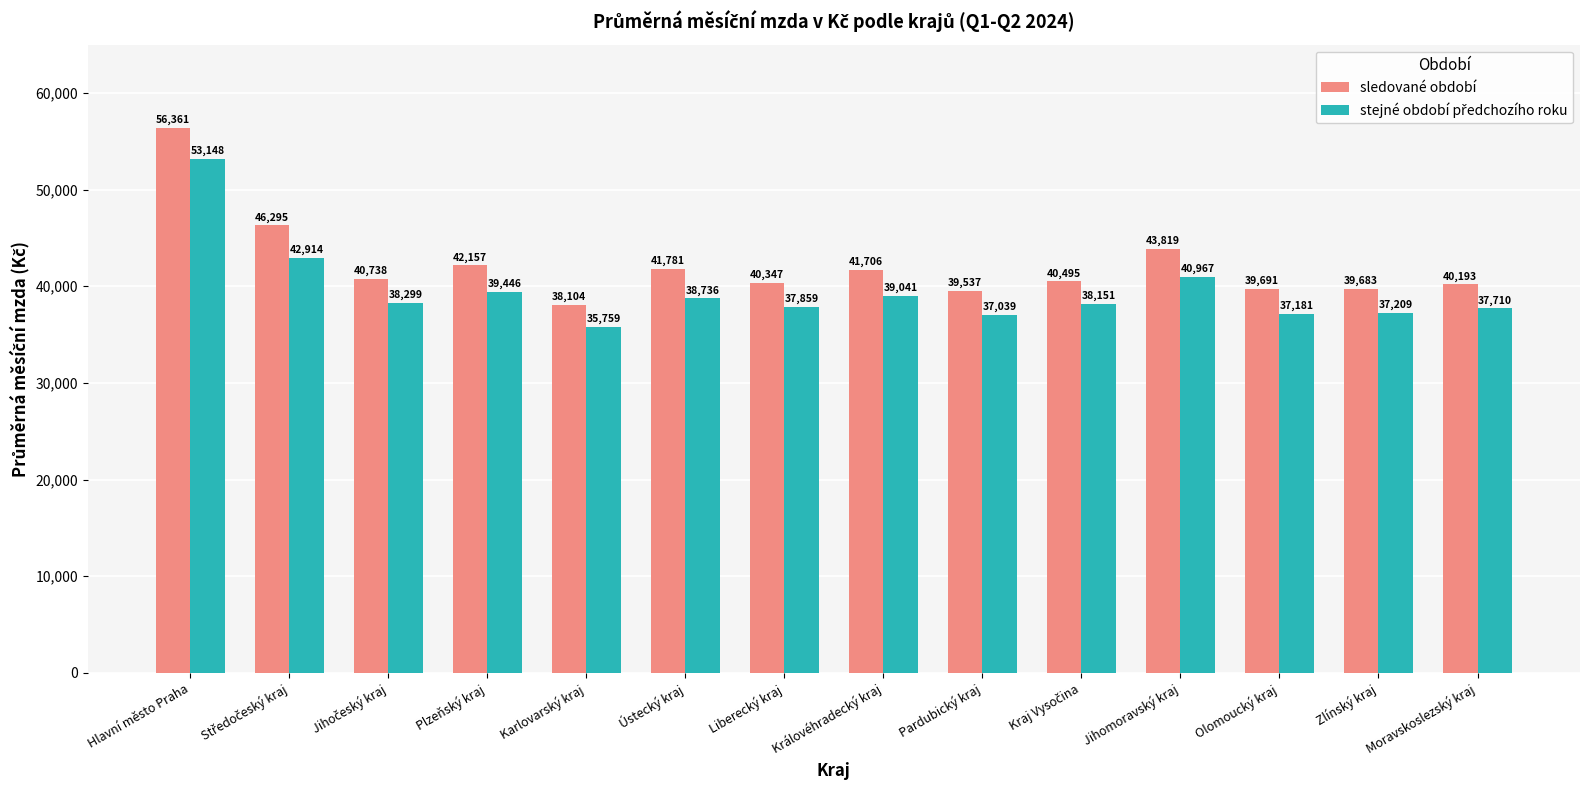

At which label does sledované období first exceed 40738?

Hlavní město Praha